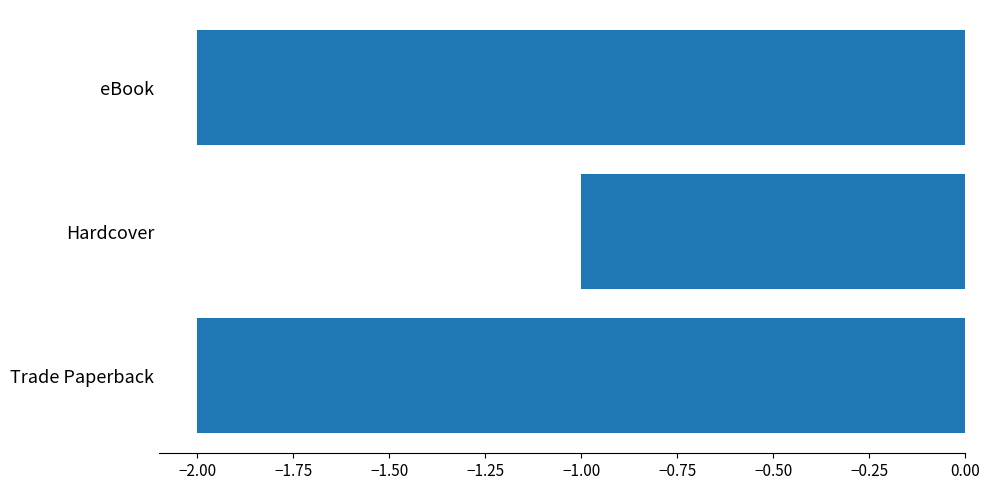

What is the sum of the values at Hardcover and eBook?

-3